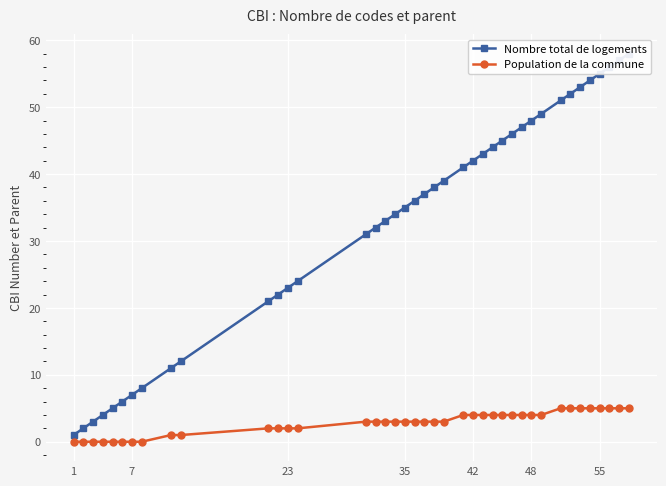

True or false: Population de la commune has a value of 3 at 35.

True